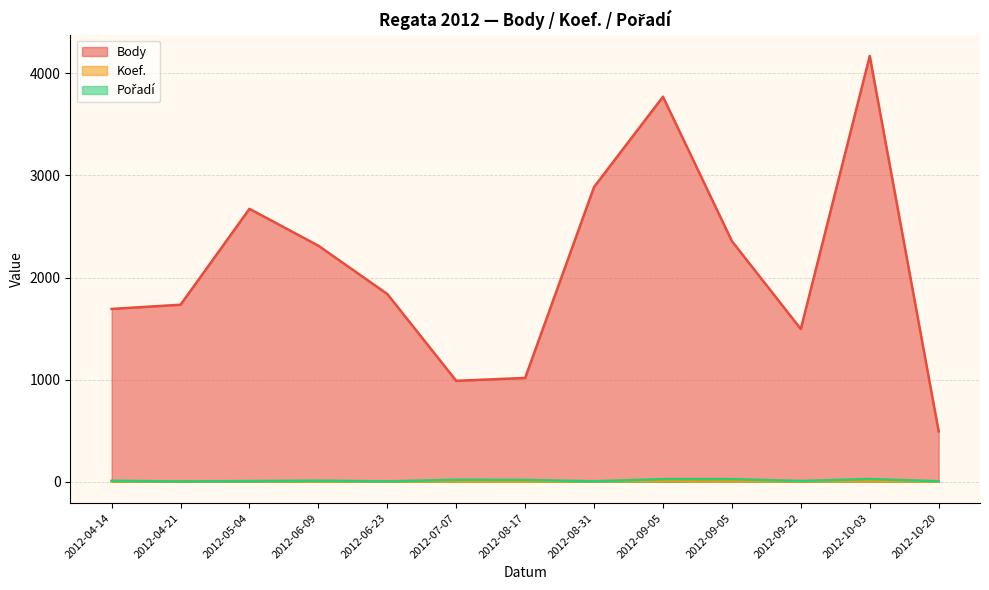

The Pořadí series shows 9 at 2012-08-31. True or false?

False